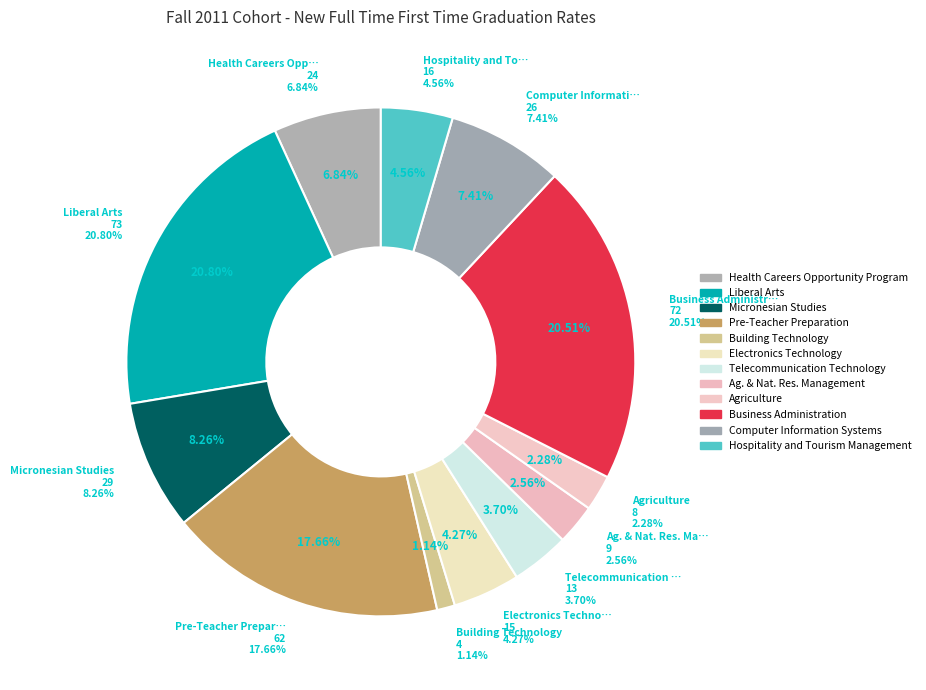

To the nearest percent, what is the average slice percentage?

8%